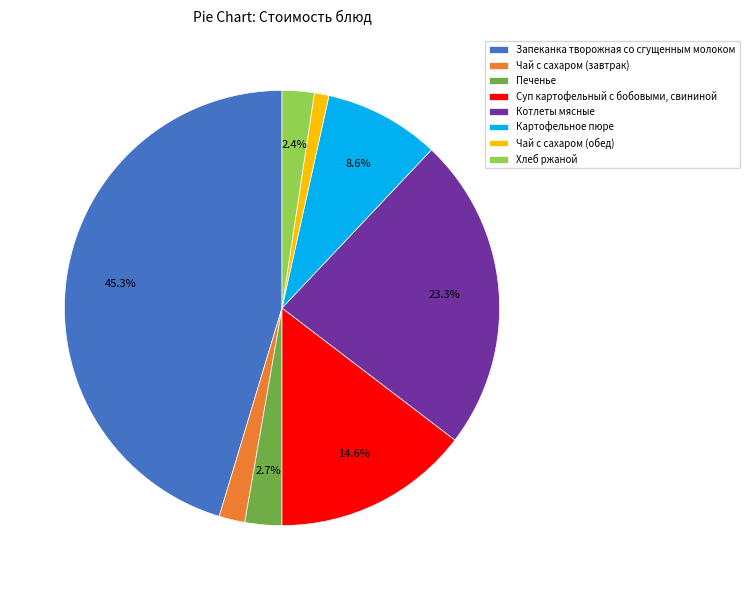

Rank the categories by value from highest to lowest.

Запеканка творожная со сгущенным молоком, Котлеты мясные, Суп картофельный с бобовыми, свининой, Картофельное пюре, Печенье, Хлеб ржаной, Чай с сахаром (завтрак), Чай с сахаром (обед)